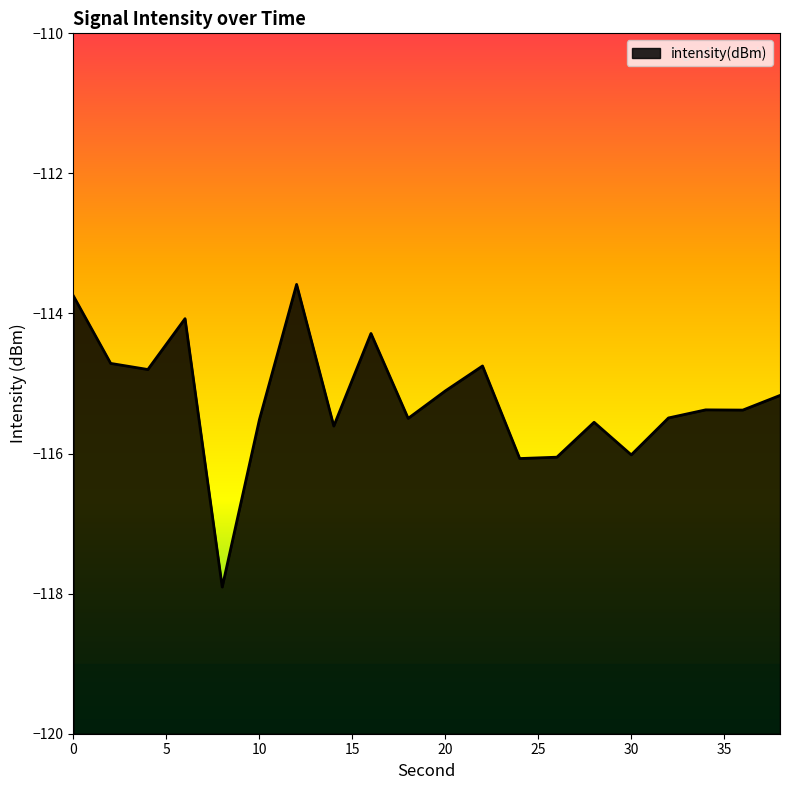

How many interior local valleys (lower than both neighbors) does the data have?

7